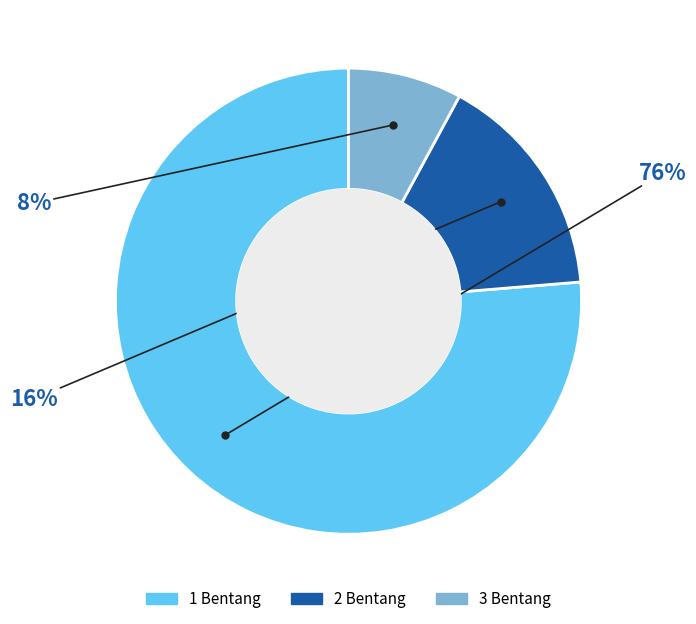

Does any single category account for the majority?

Yes